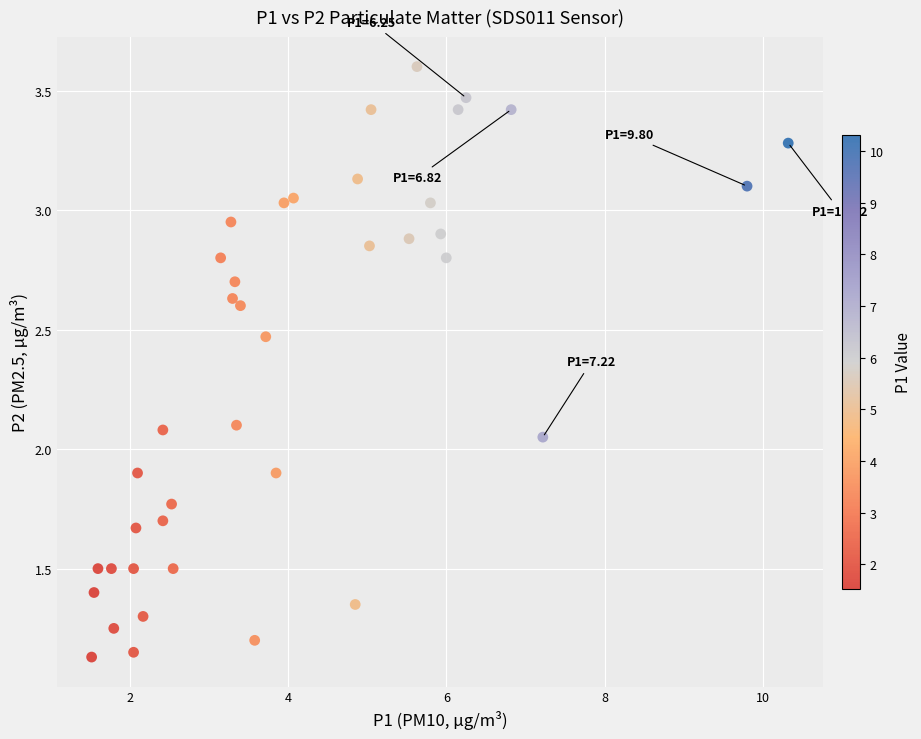

What is the range of X values (max minus min)?

8.8